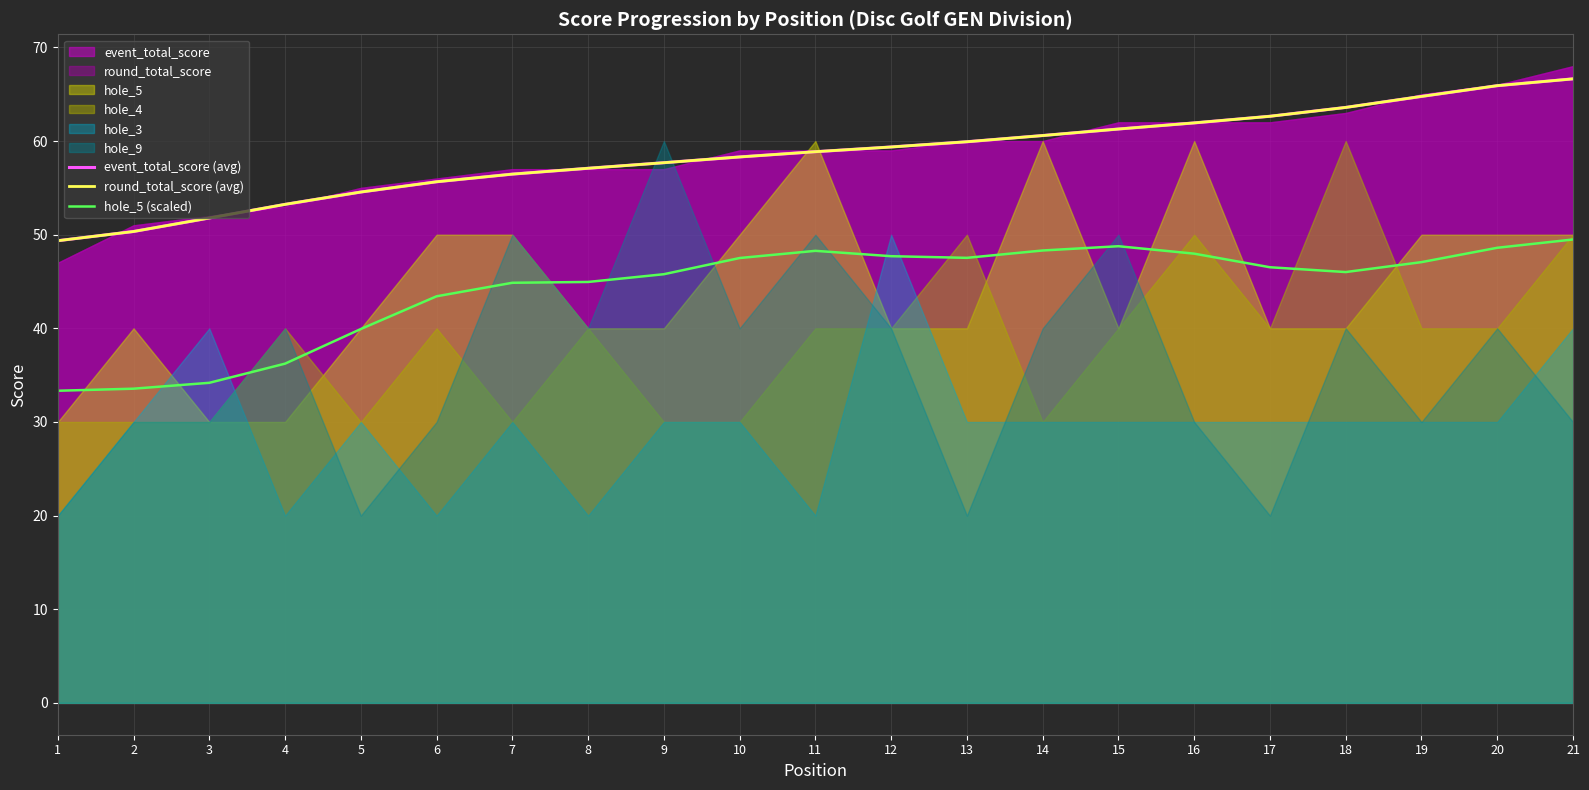

True or false: event_total_score (avg) has a value of 59.4 at 12.

True